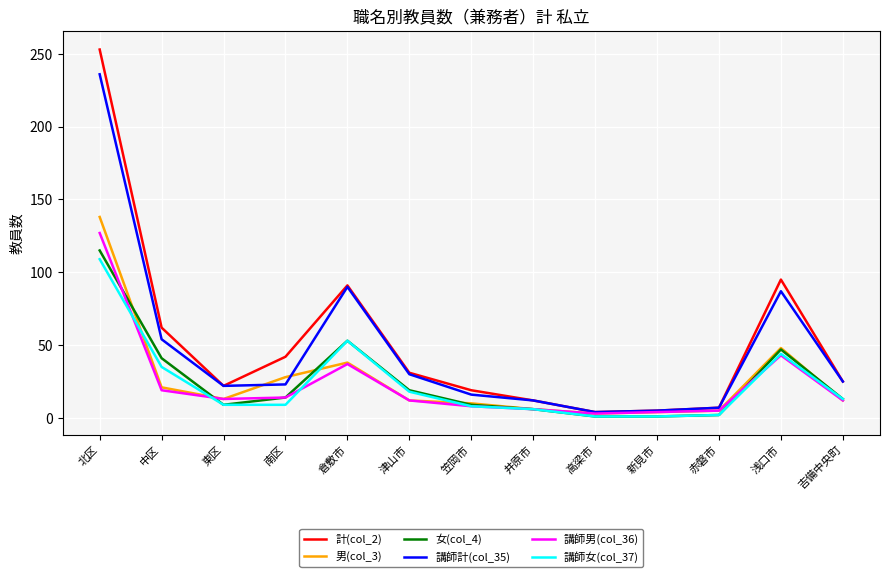

True or false: 講師女(col_37) has more than 0 points higher than both neighbors.

True